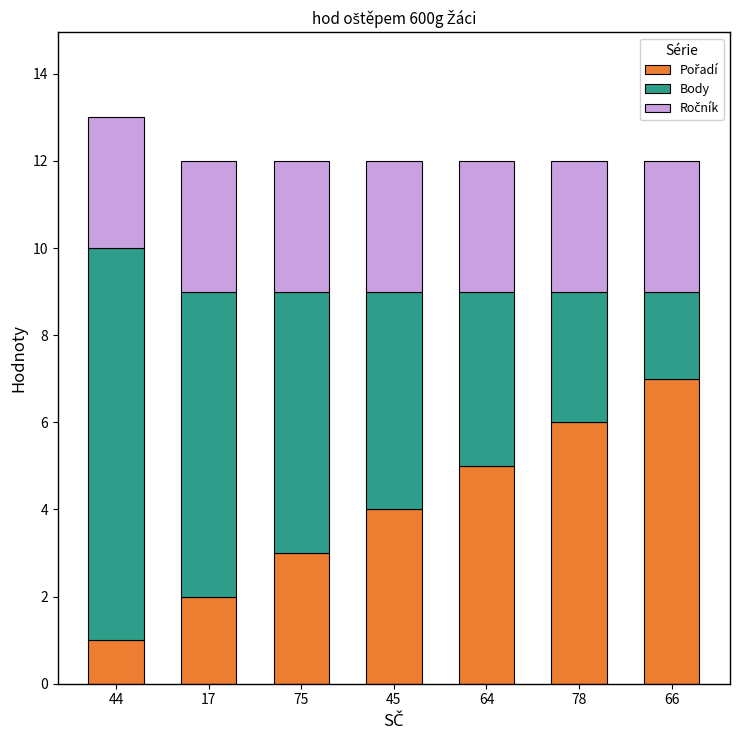

At which category is the sum across all series the highest?

44